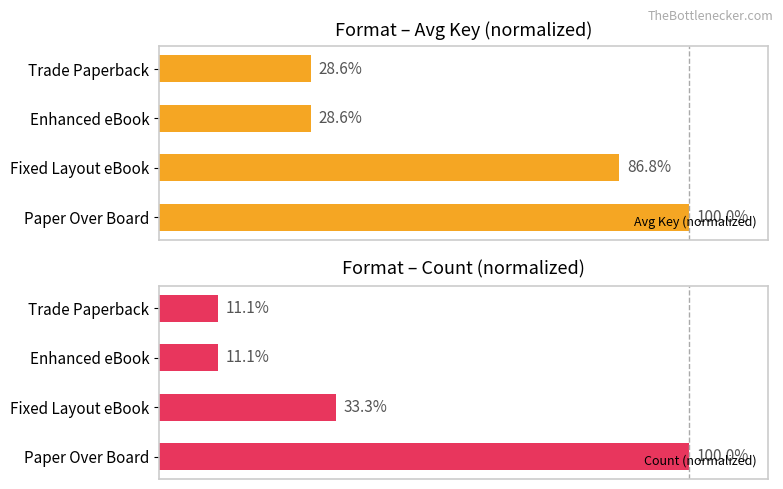

Rank the series by their average value, from lowest to highest.

Count (normalized), Avg Key (normalized)